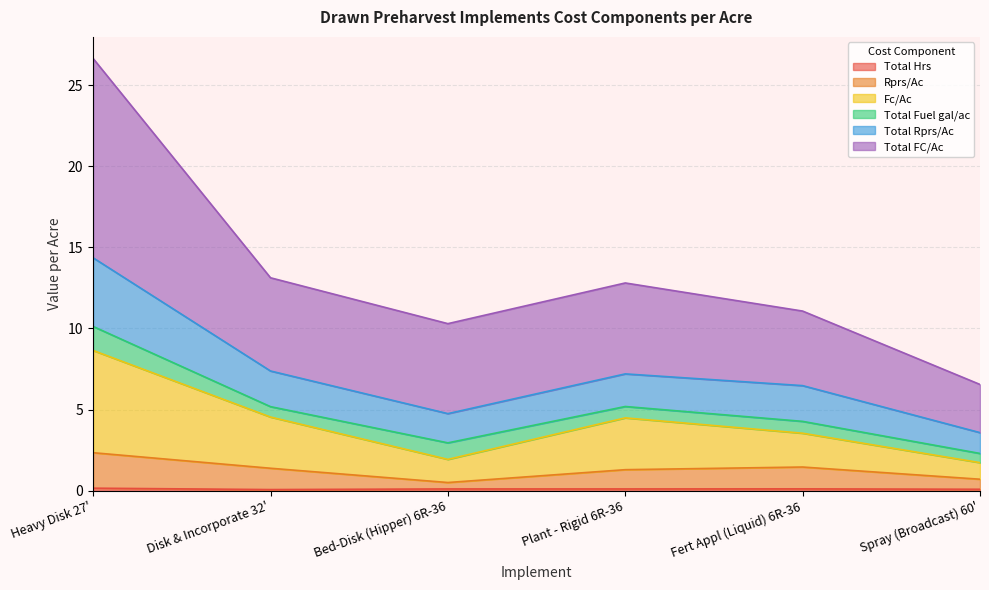

The value of Rprs/Ac at Spray (Broadcast) 60' is 1.2. True or false?

False